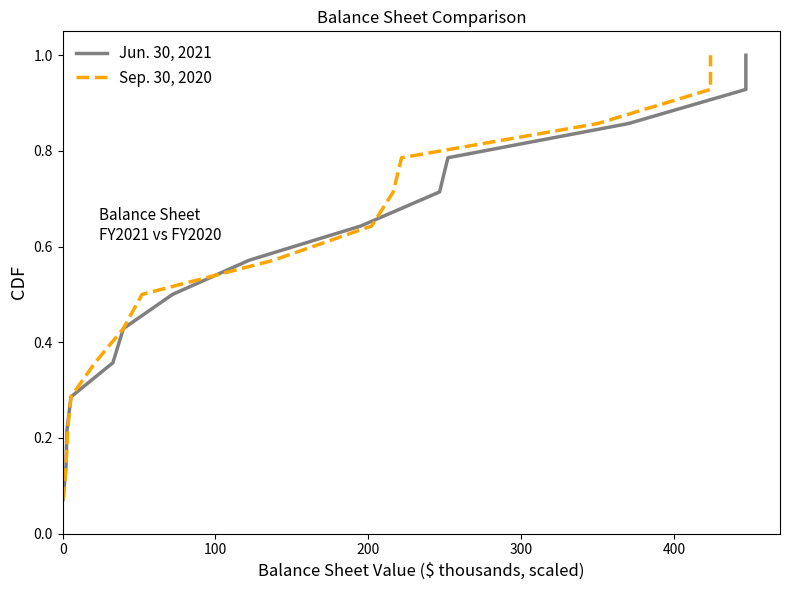

What is the sum of all Sep. 30, 2020 values?

7.5